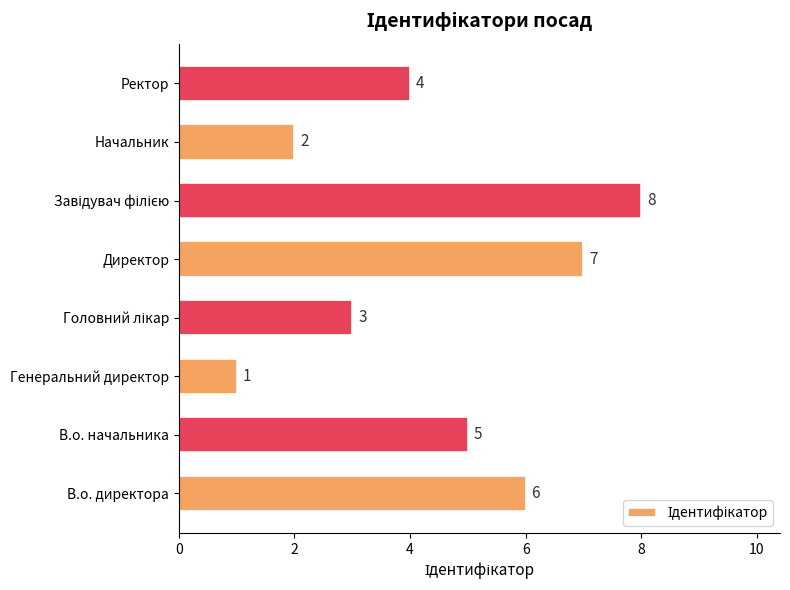

True or false: the data shows 2 at Начальник.

True